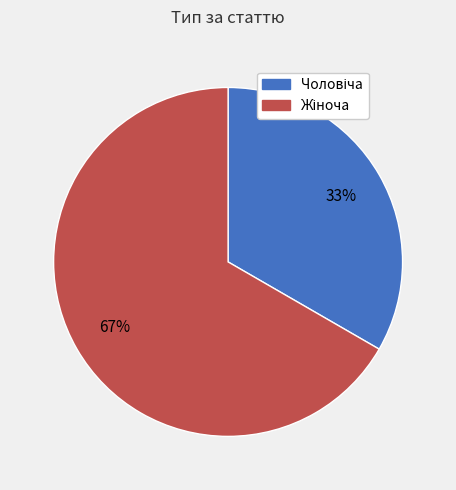

Is there a majority slice in this chart?

Yes